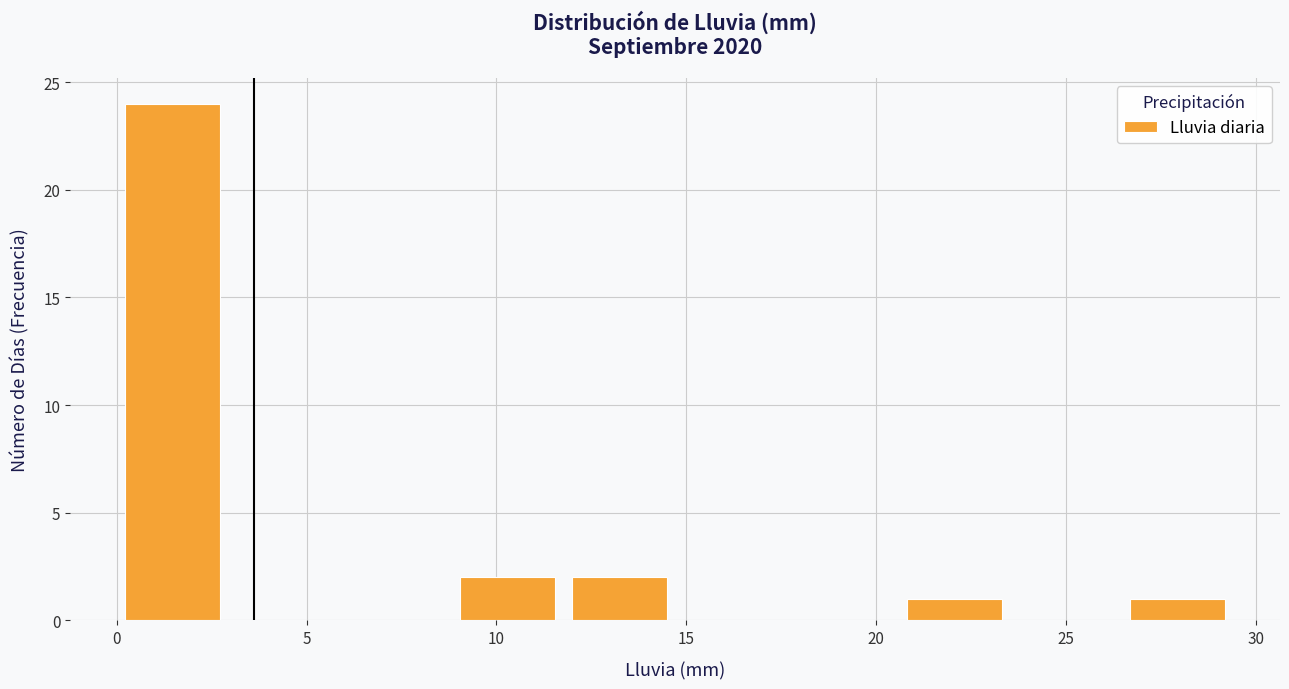

Which range on the x-axis has the tallest bar?

0.0 to 3.0